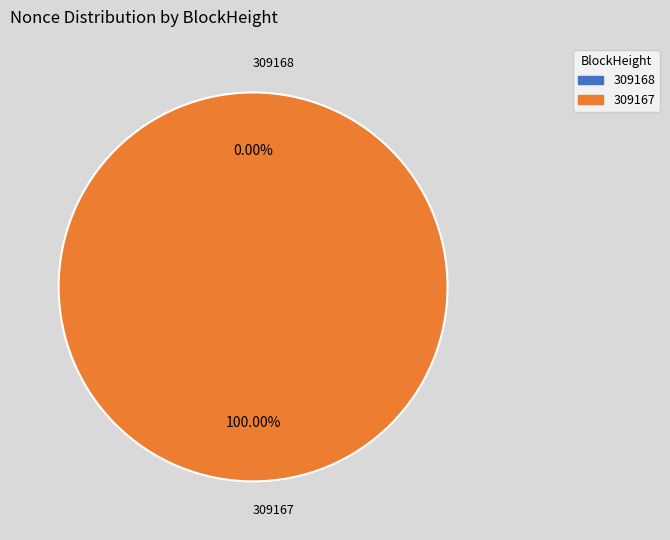

Rank the categories by value from highest to lowest.

309167, 309168